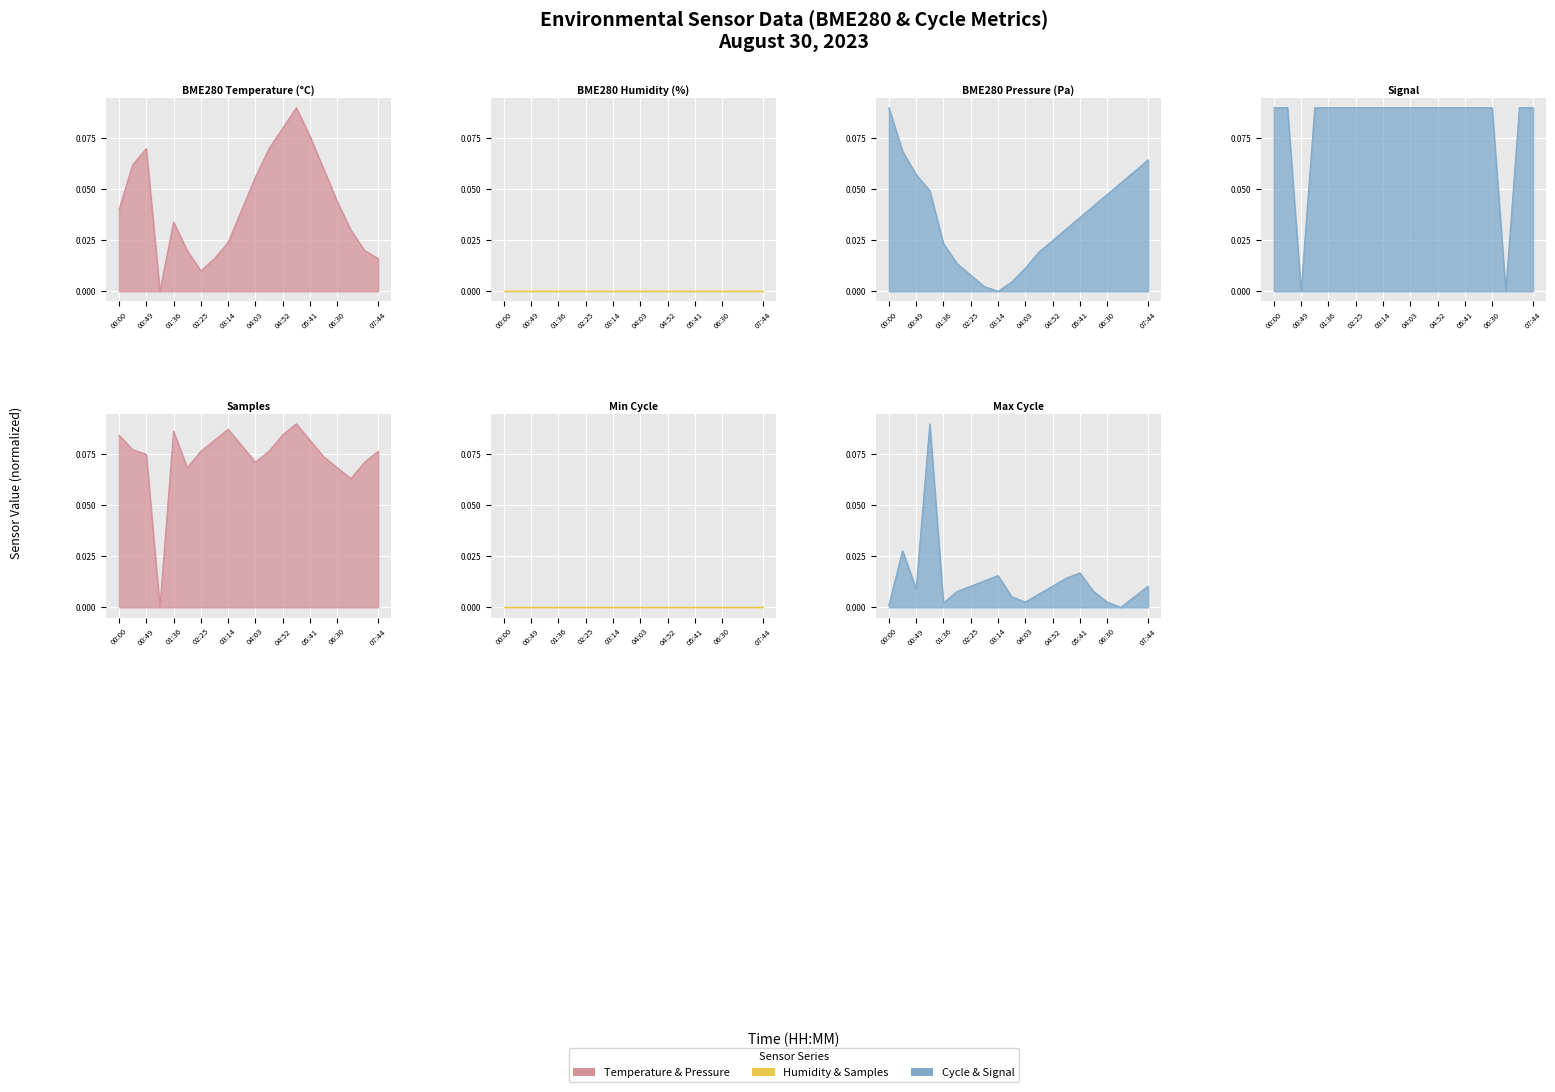

What is the value of the BME280_pressure_norm point at the 18th from the left?

0.1